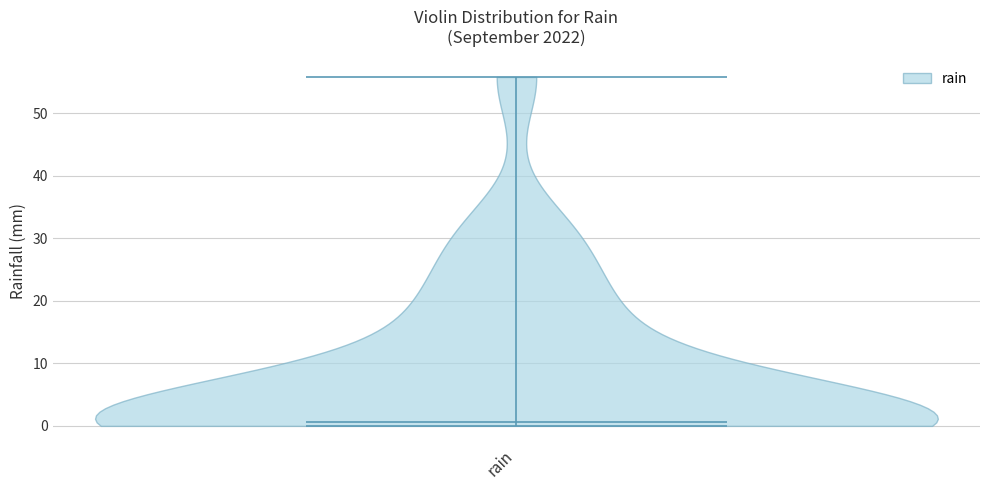

Read this violin plot against the y-axis: where its median line is, and the lowest and highest points the violin reaches. The values are not printed on the chart, so give them approximately, as read against the axis.

median line 1, lowest point 0, highest point 56